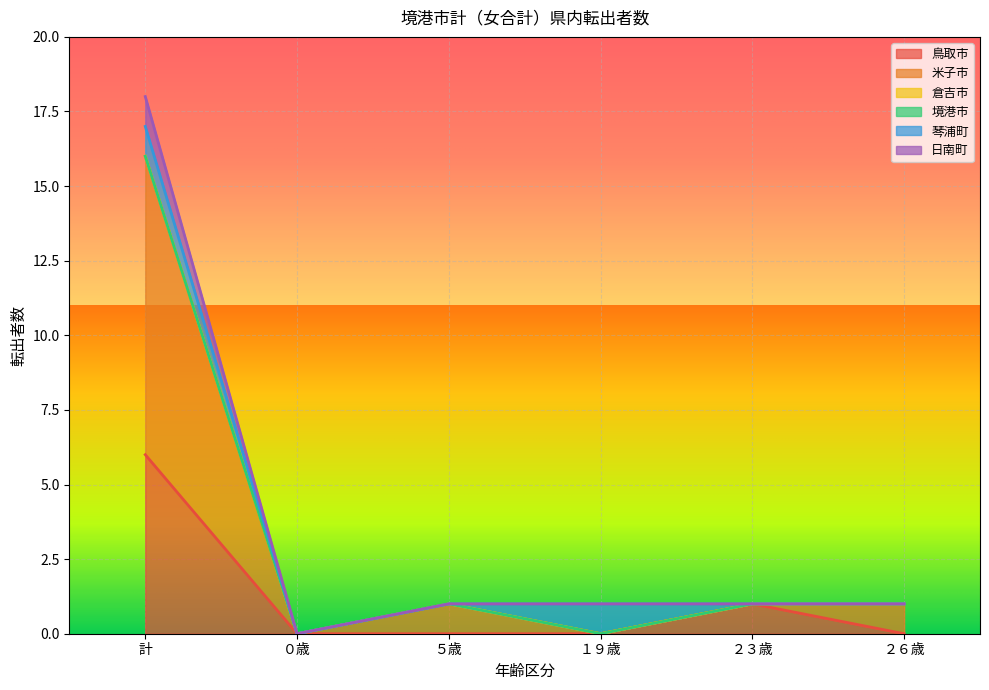

Does the chart display data point markers on the line(s)?

No